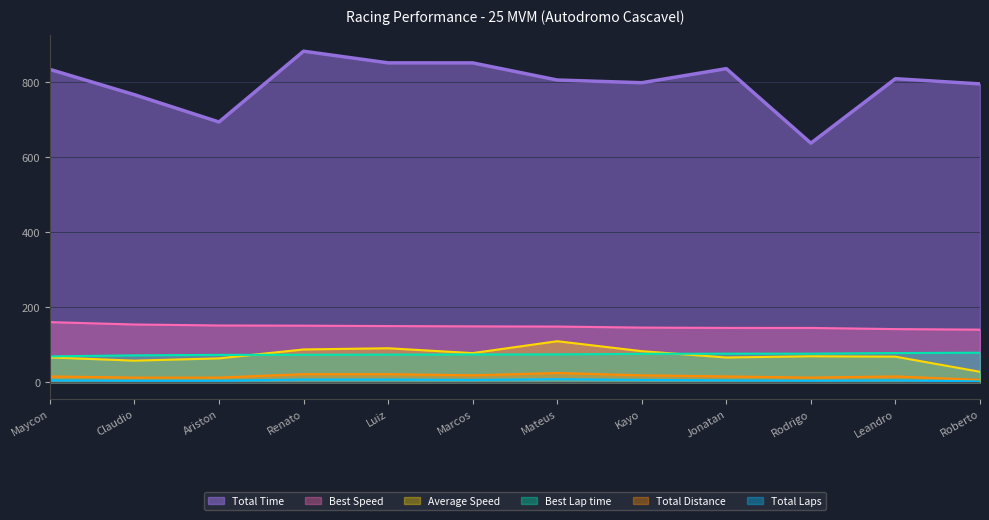

Between Renato and Kayo, which series saw the biggest shift?

Total Time